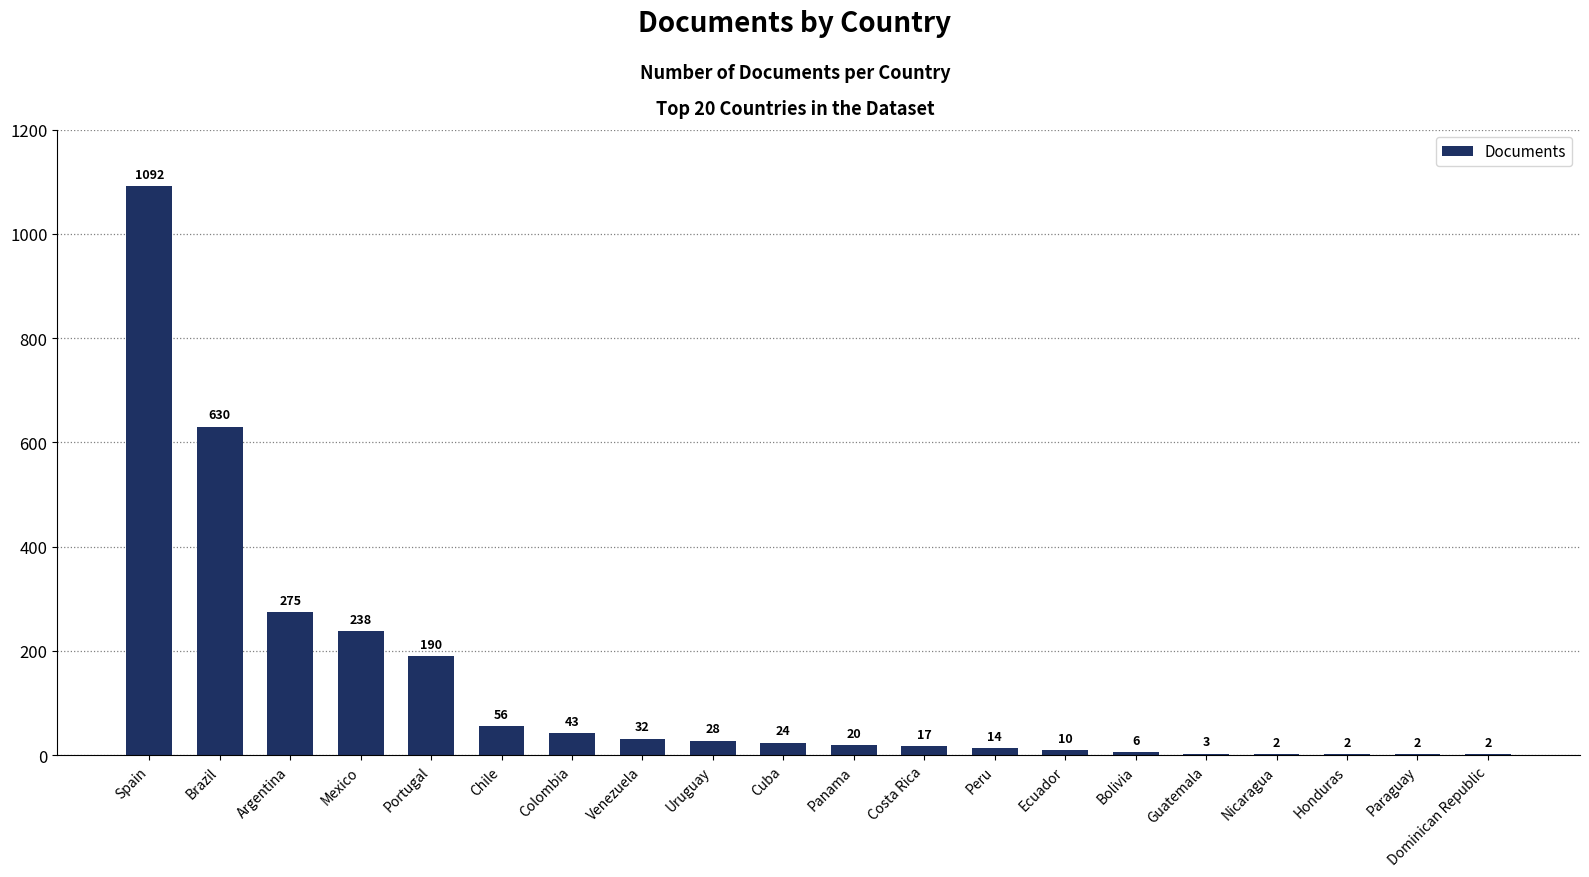

What is the sum of all values?

2686